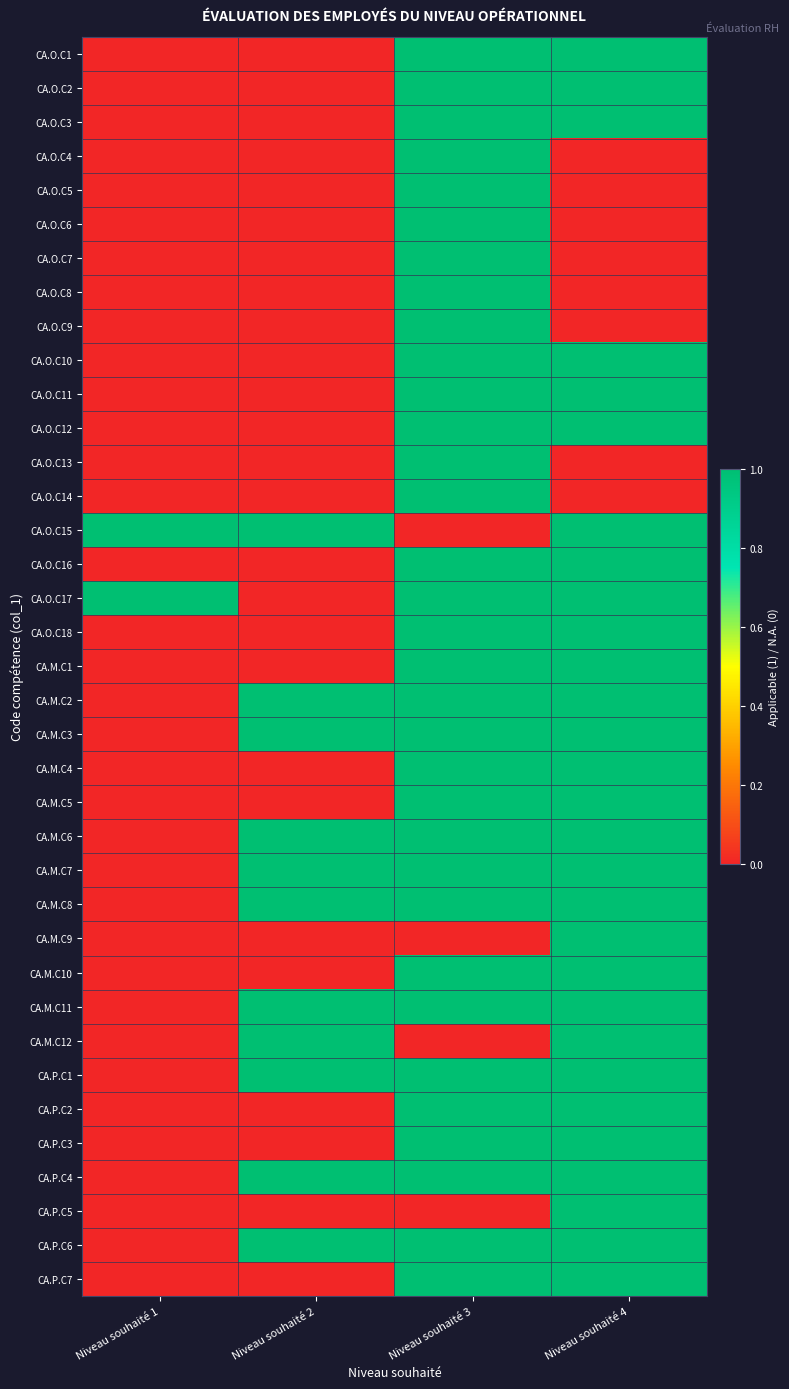

What is the greatest value displayed?

1